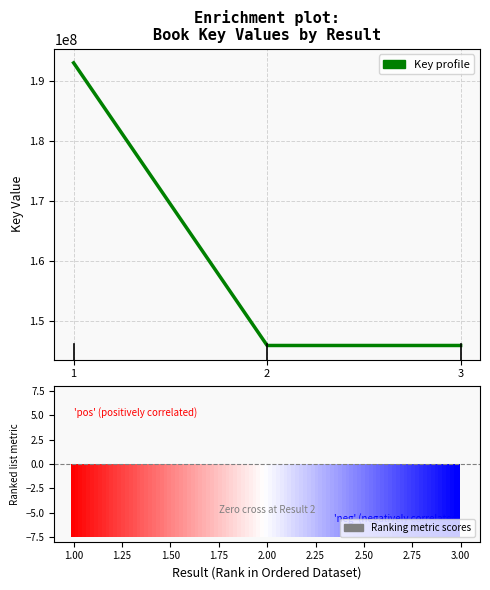

What is the sum of the values at 1 and 2?

339017083